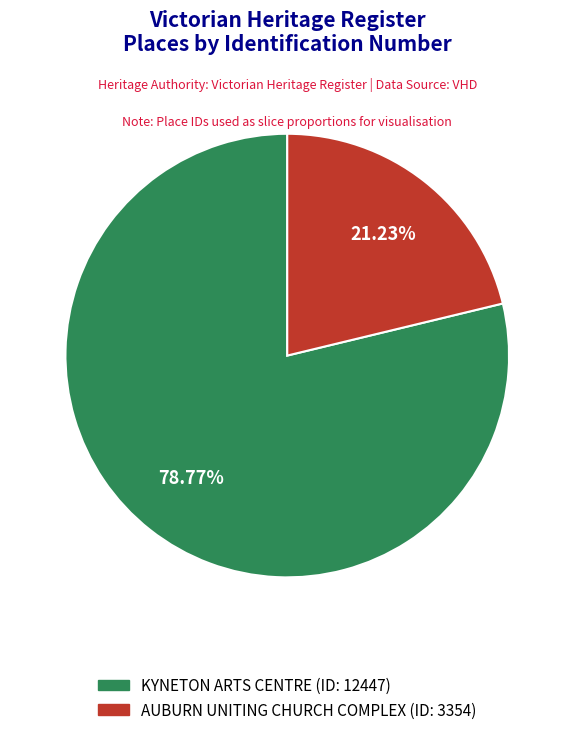

How many segments does this pie chart have?

2